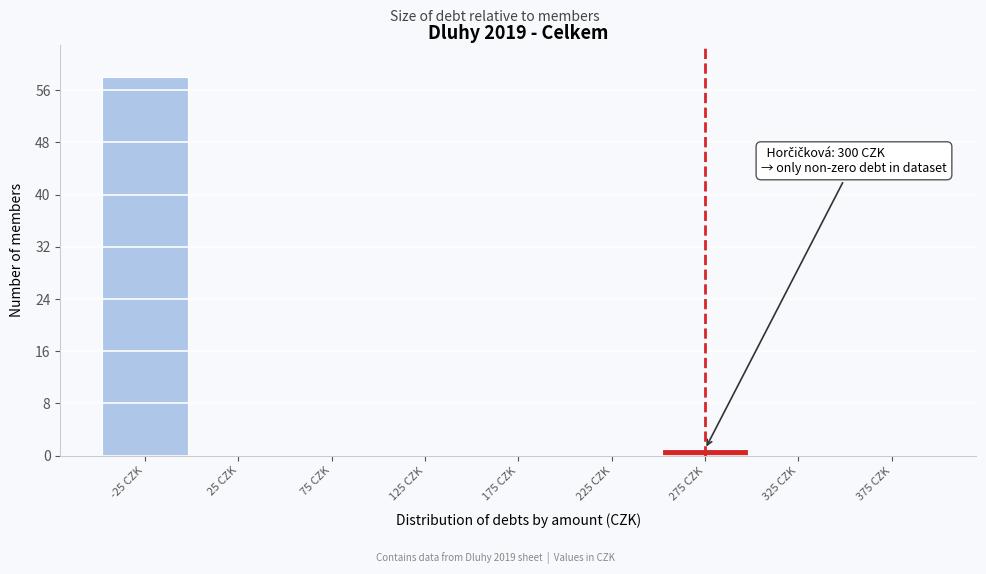

Reading left to right, what are all the values shown in this chart?

-25 CZK=58	25 CZK=0	75 CZK=0	125 CZK=0	175 CZK=0	225 CZK=0	275 CZK=1	325 CZK=0	375 CZK=0